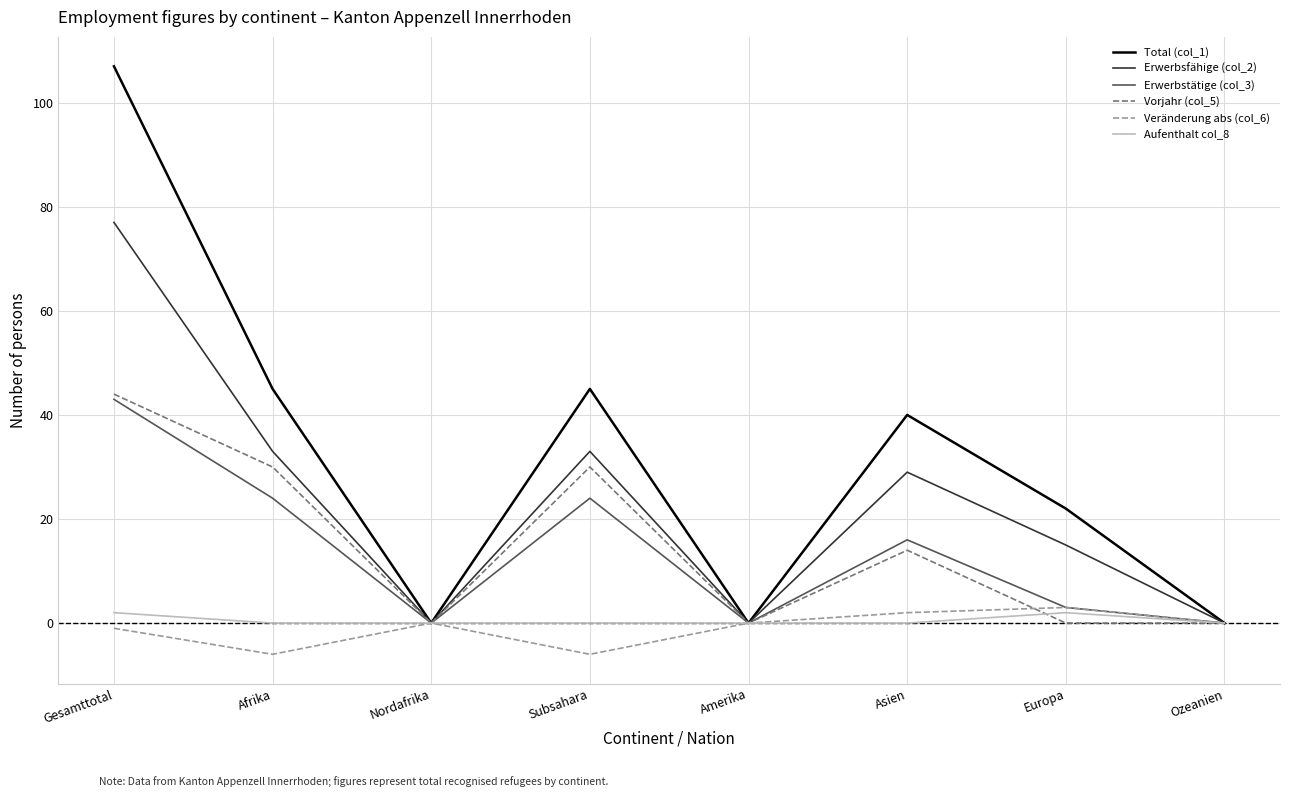

What is the difference between the Vorjahr (col_5) values at Nordafrika and Asien?

14